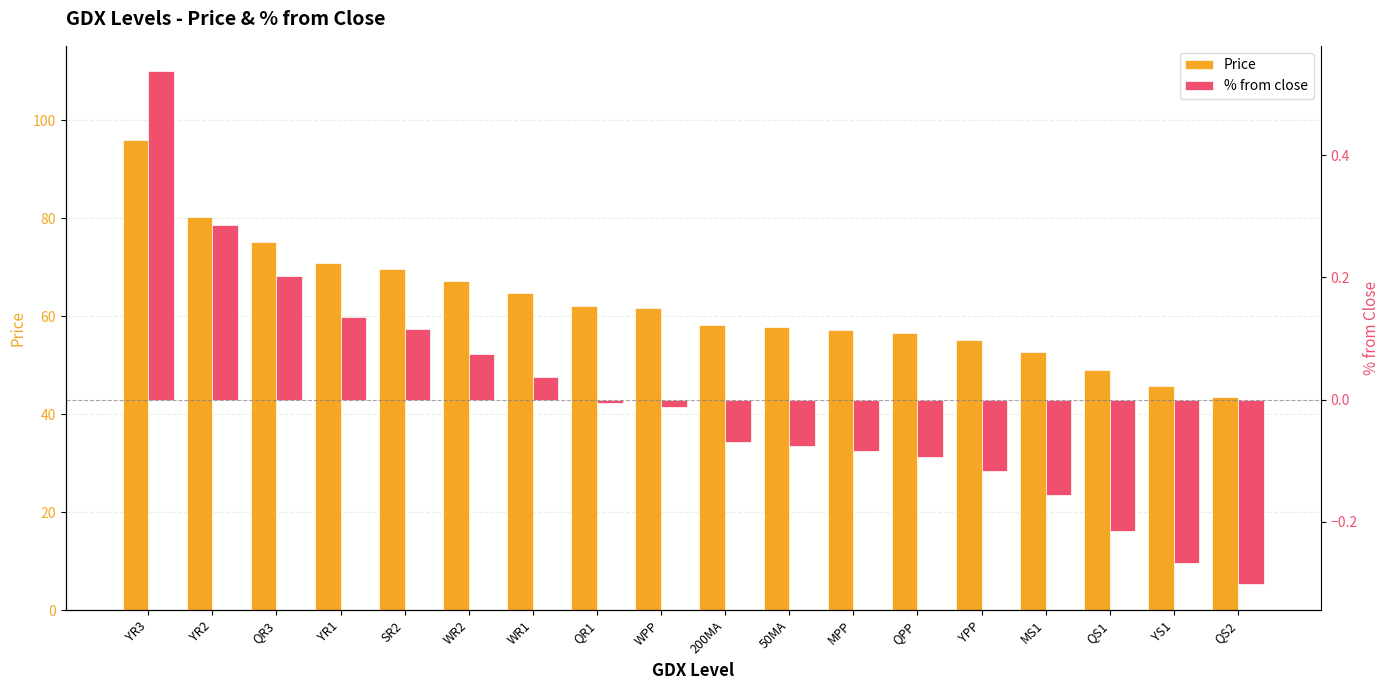

How many data points in % from close are less than 0?

11